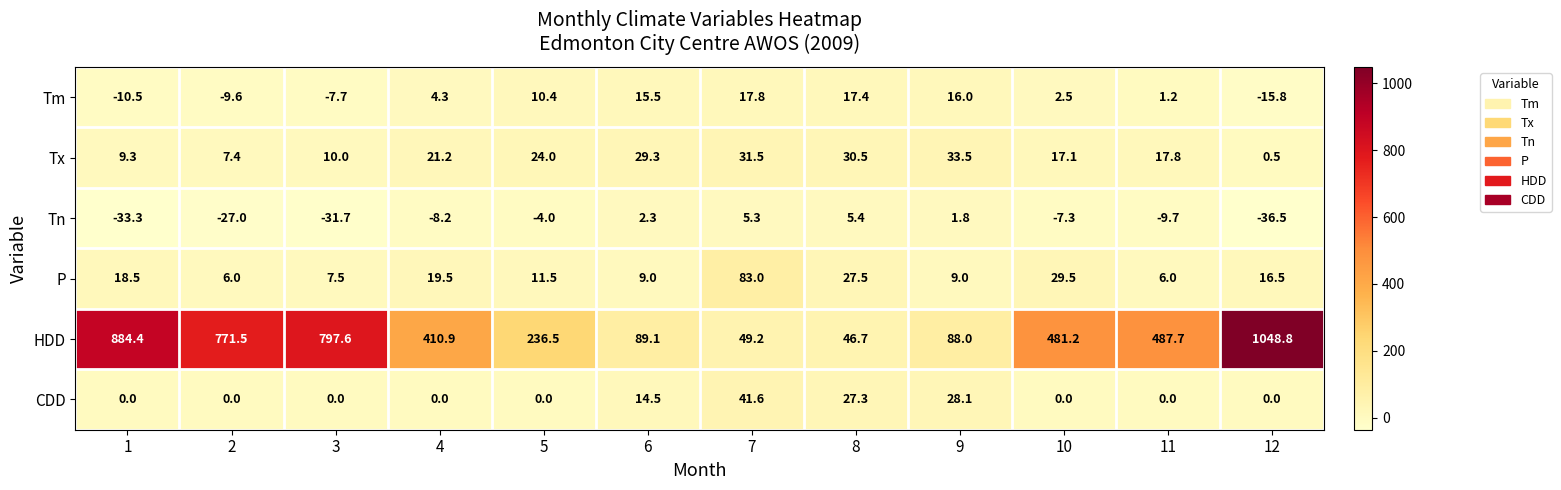

What is the sum of all Tx values?

232.1